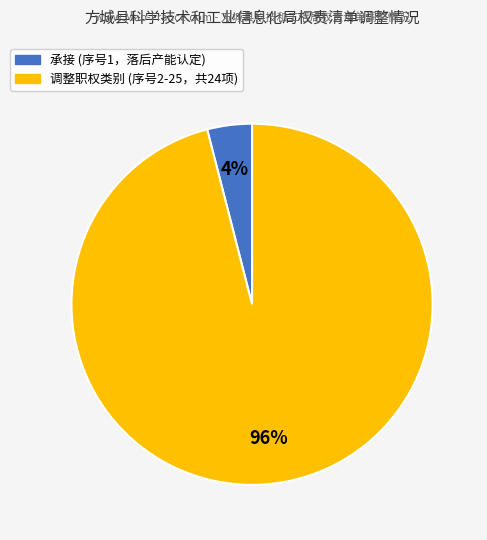

The 调整职权类别 slice represents 84% of the pie. True or false?

False